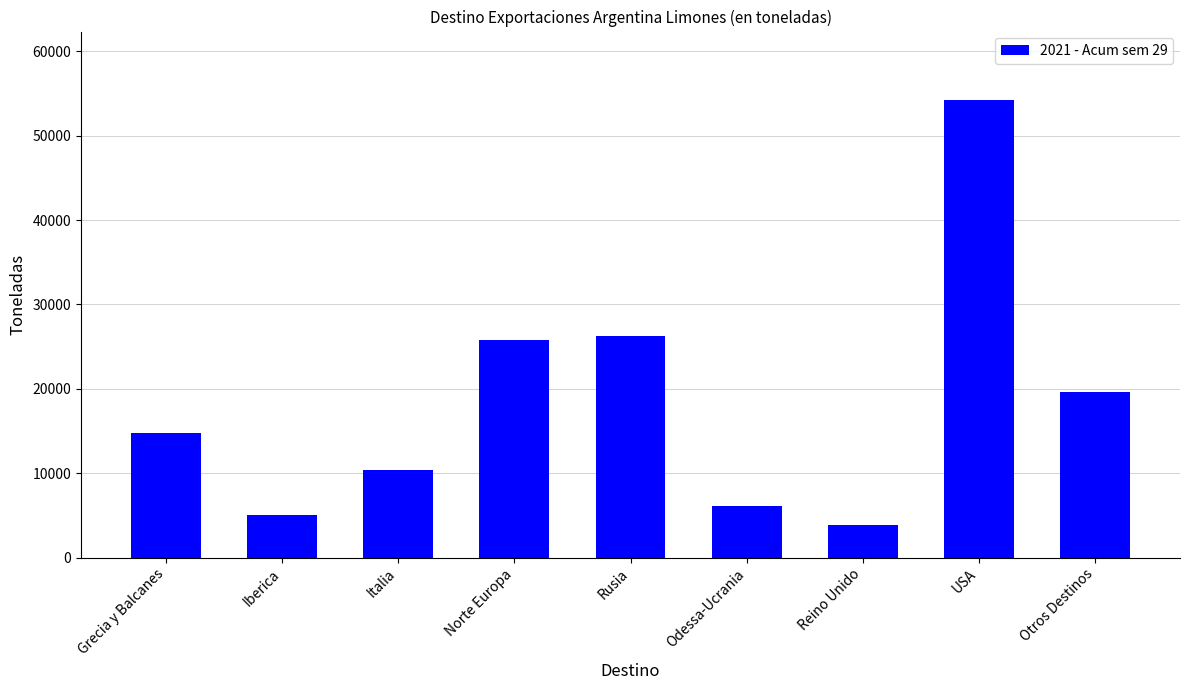

What is the label of the 4th bar from the left?

Norte Europa